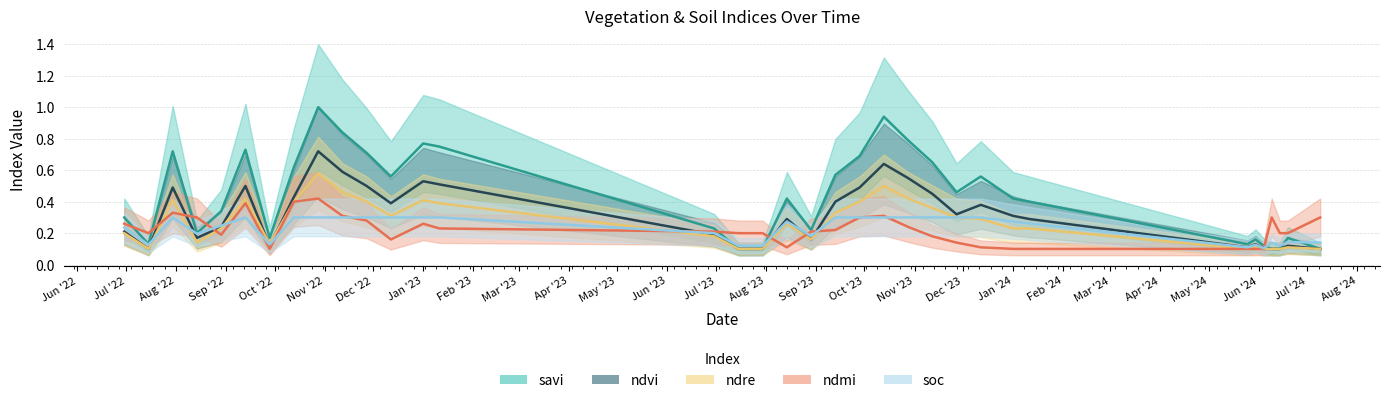

Rank the series by their maximum value, from lowest to highest.

soc, ndmi, ndre, ndvi, savi